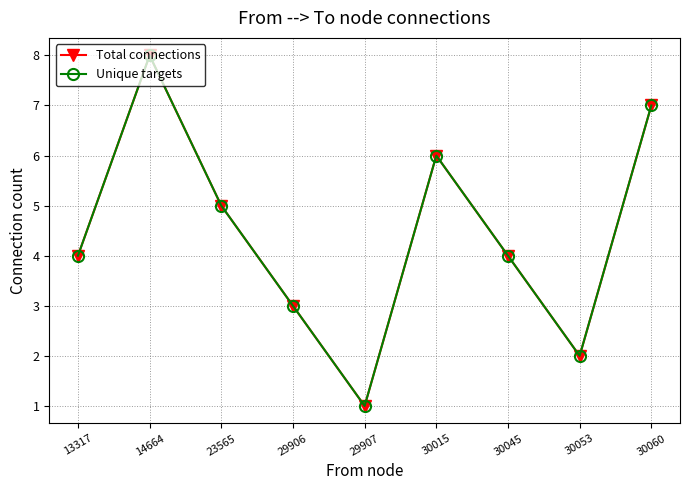

Does the chart have visible grid lines?

Yes